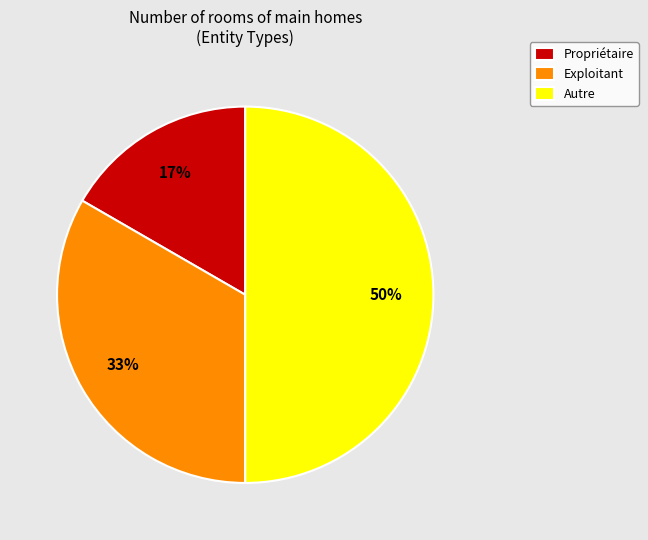

Does Exploitant represent more than half of the total?

No